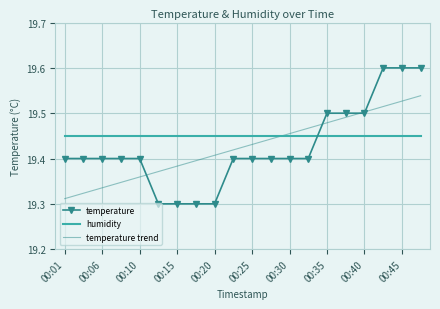

Rank the series by their maximum value, from lowest to highest.

humidity, temperature trend, temperature